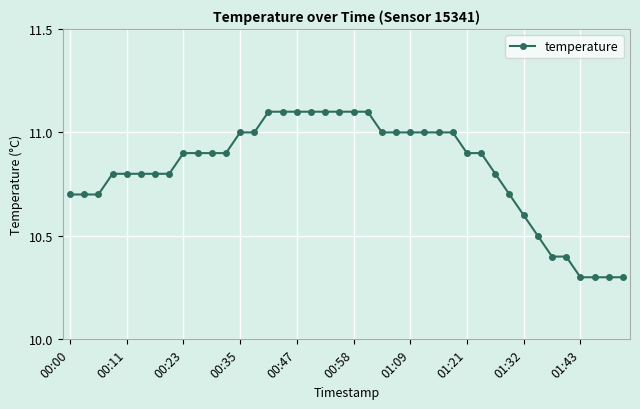

What is the greatest value displayed?

11.1